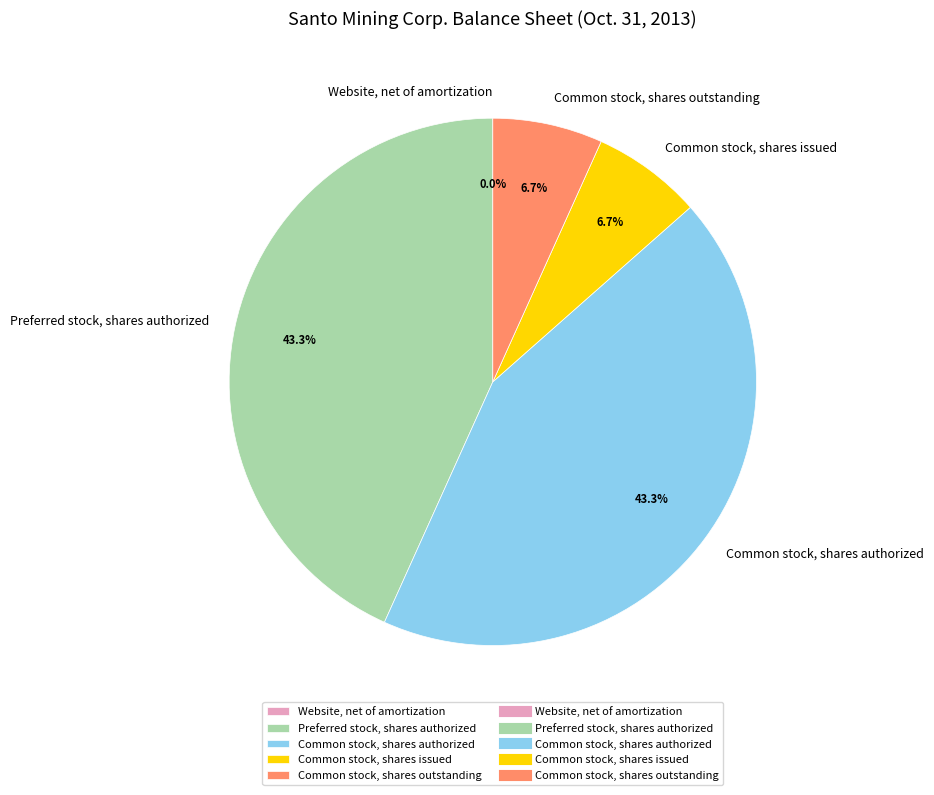

What percentage do Preferred stock, shares authorized and Common stock, shares outstanding together represent?

50.0%